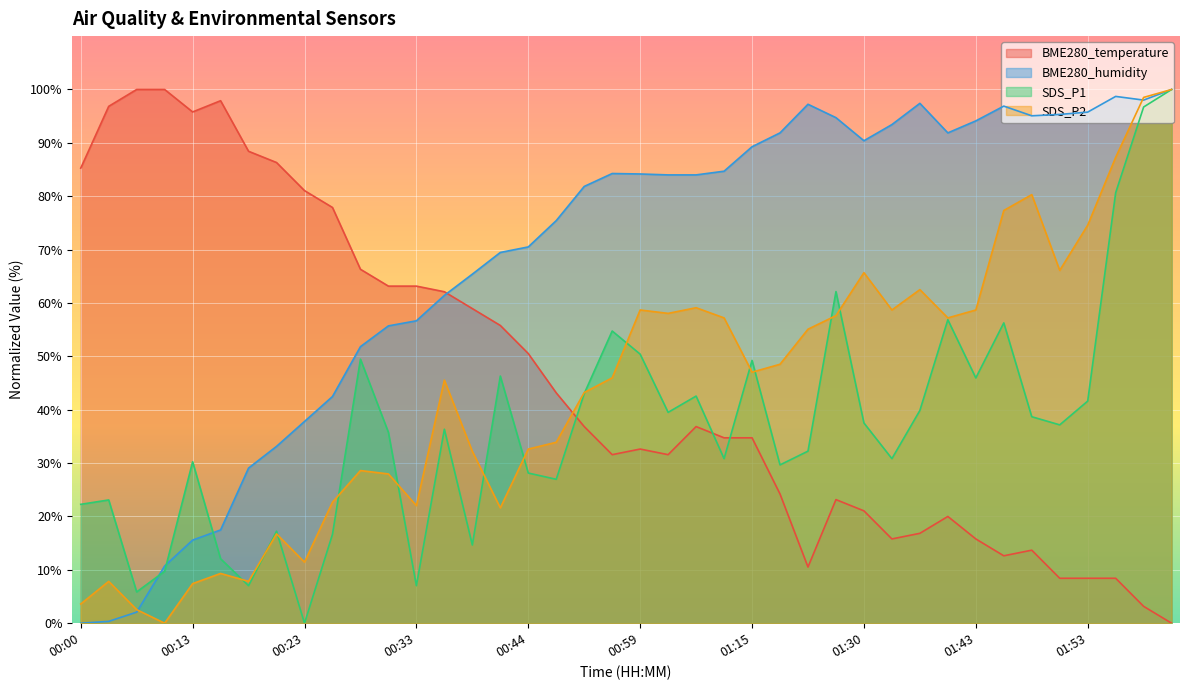

Between 00:59 and 01:23, which series saw the biggest shift?

BME280_temperature